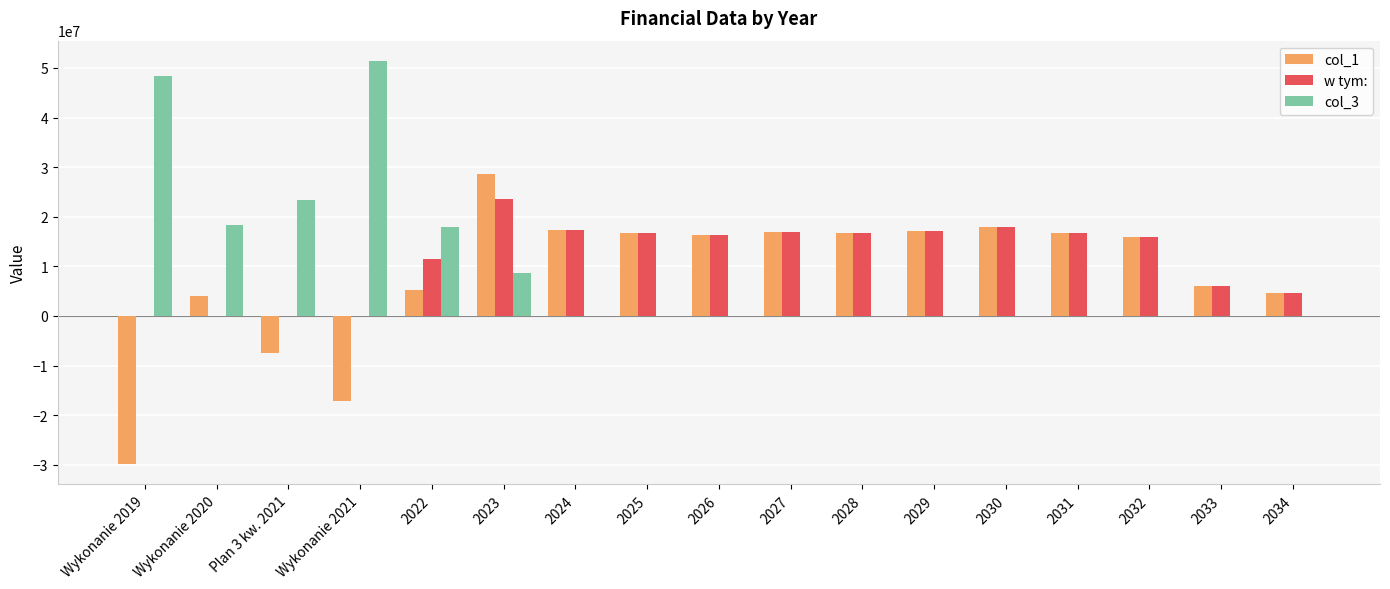

At which category does the chart reach its peak across all series?

Wykonanie 2021